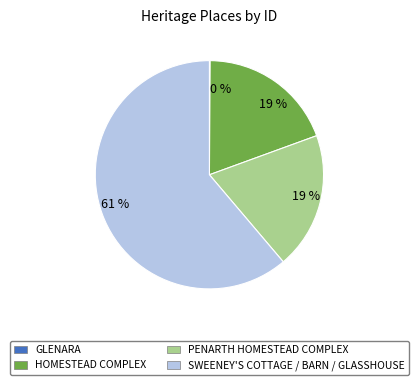

Is there a majority slice in this chart?

Yes